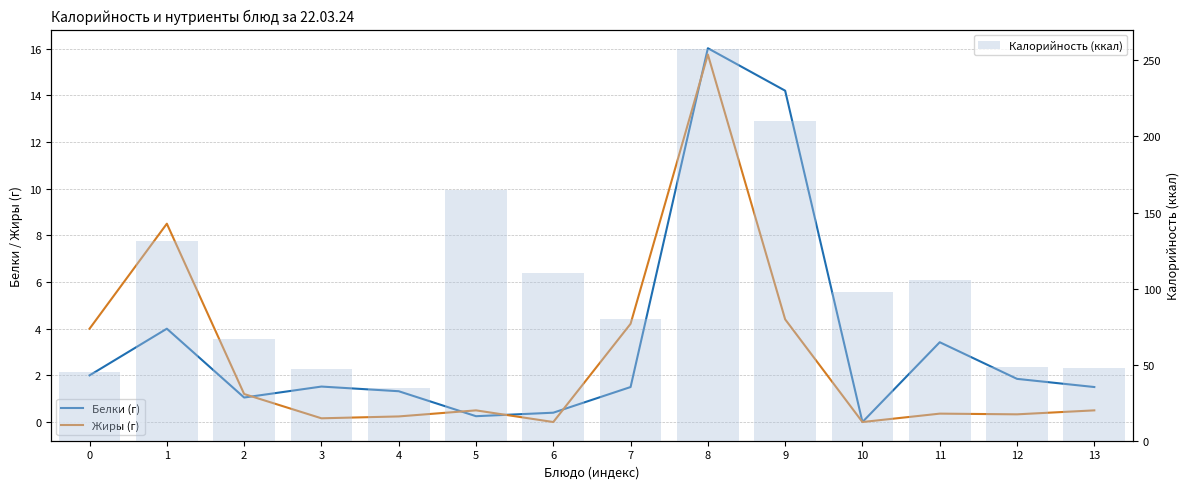

What is the difference between the highest and lowest values at 0?

43.0